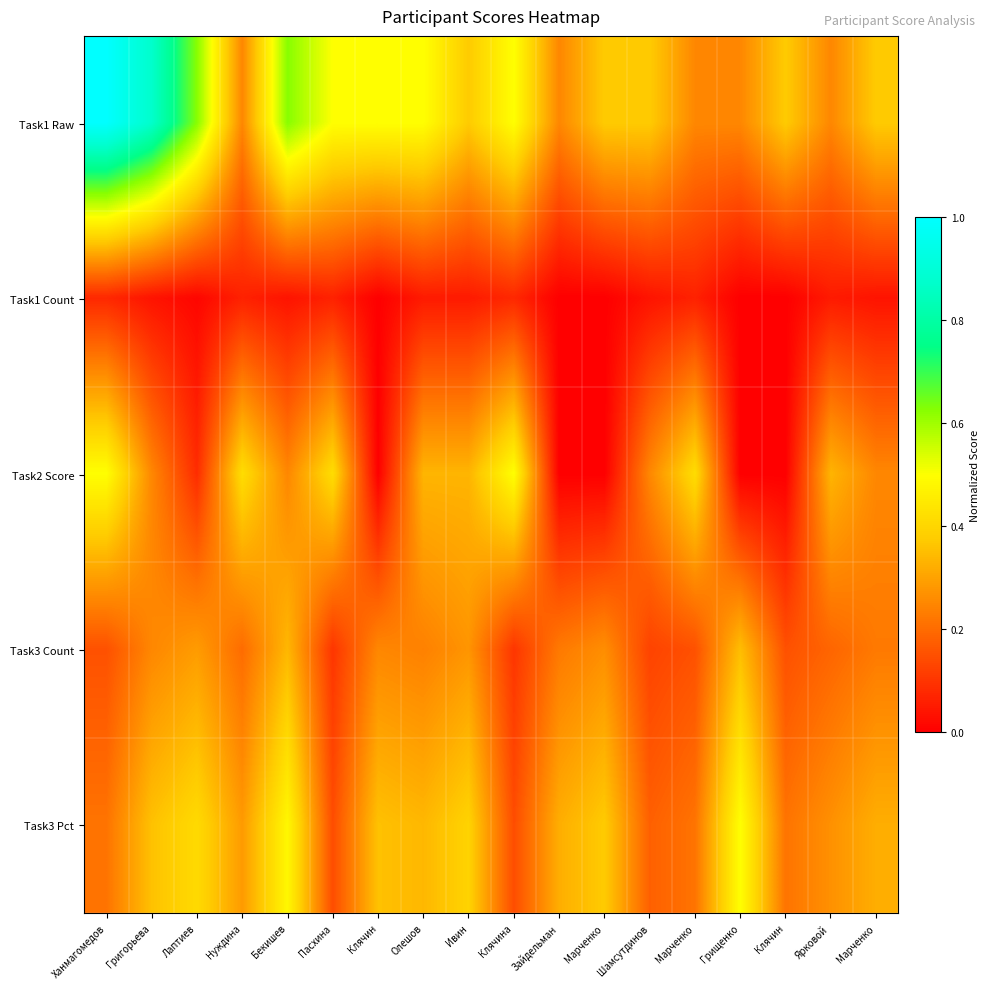

What is the total value across all series at Марченко?

1.0